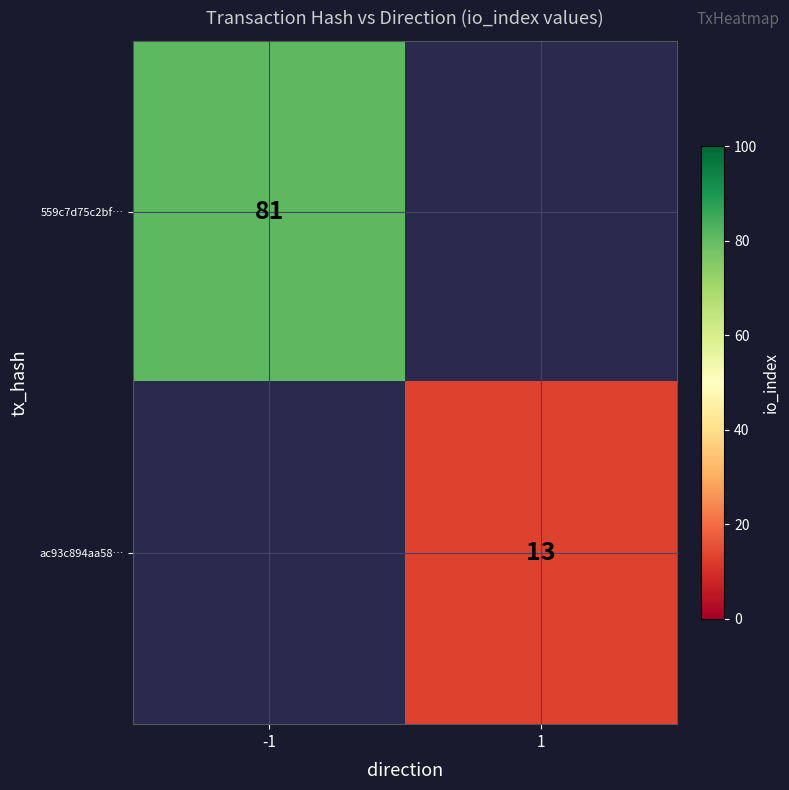

True or false: ac93c894aa58… has a value of 13 at 1.

True